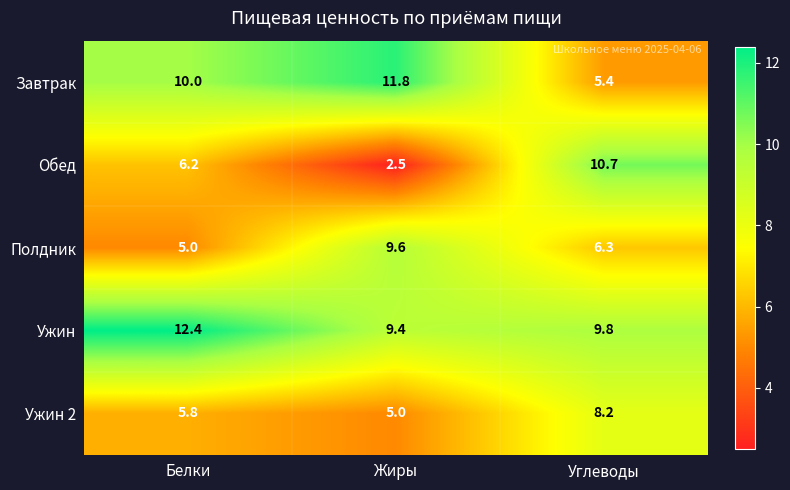

True or false: Полдник has a value of 10.0 at Углеводы.

False